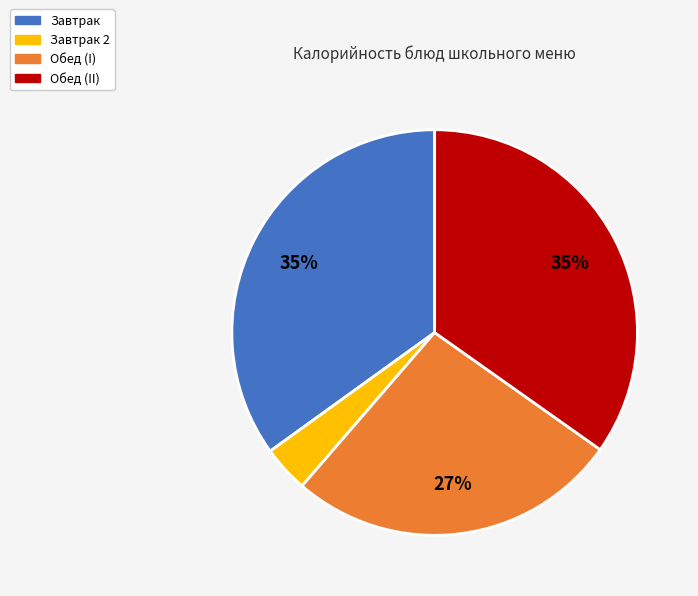

Is there any slice that represents more than half of the pie?

No